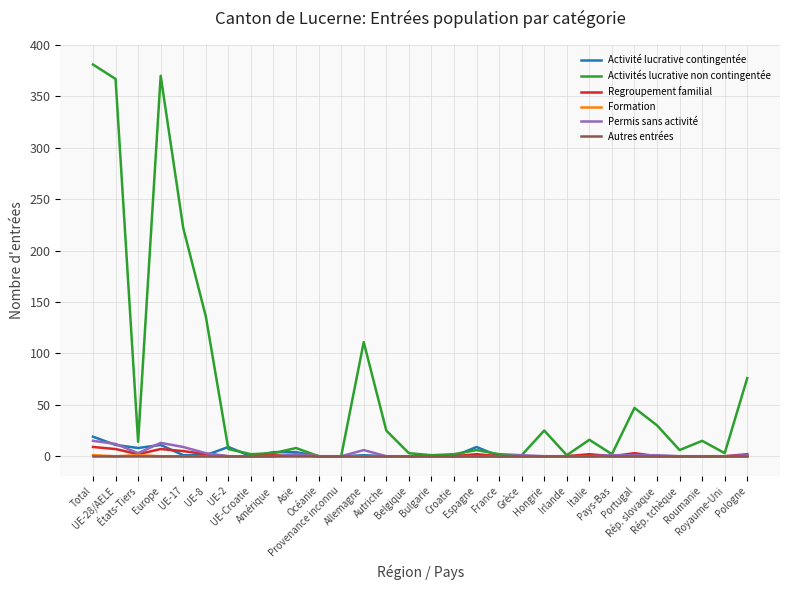

What is the greatest value displayed?

381